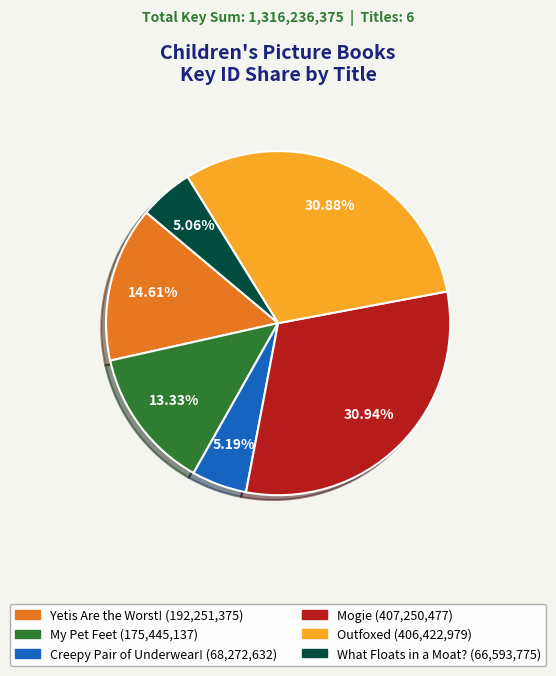

How many segments does this pie chart have?

6